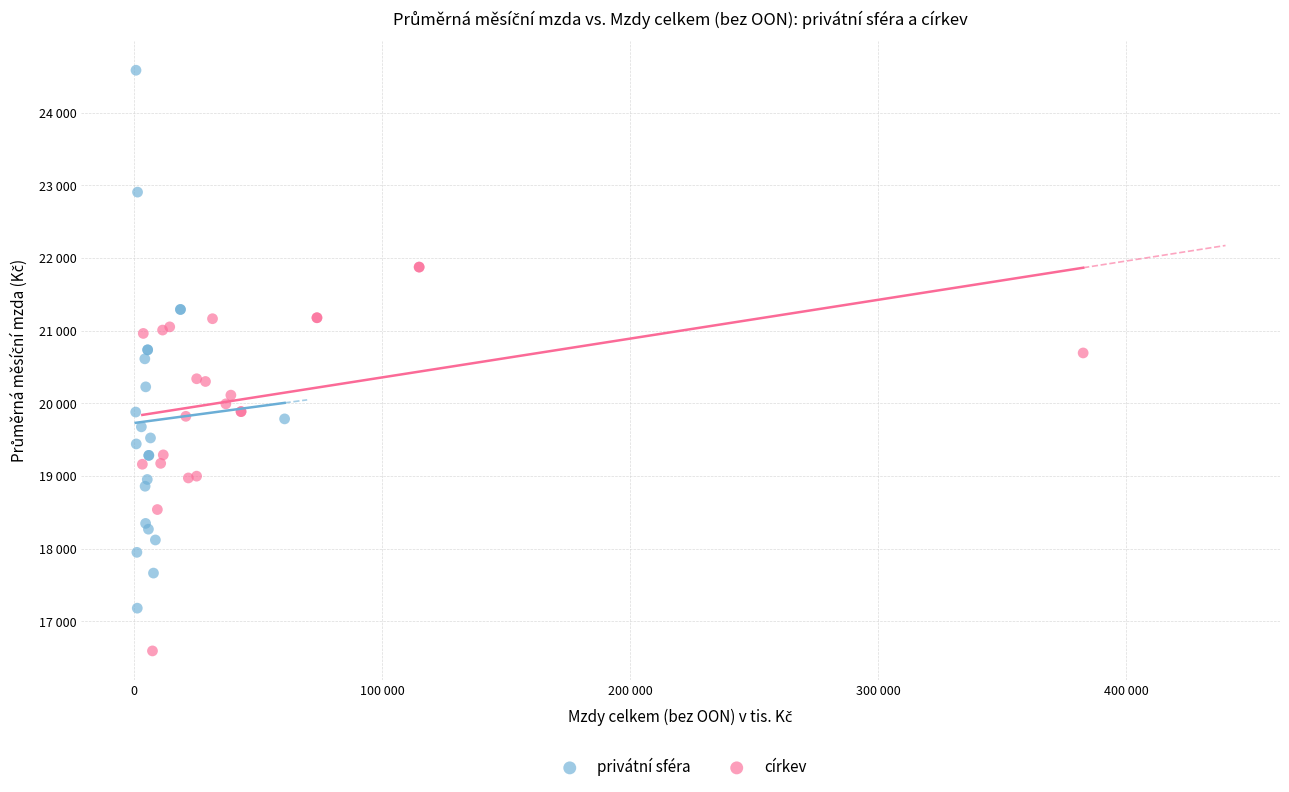

Which series has the widest spread of Y values?

privátní sféra